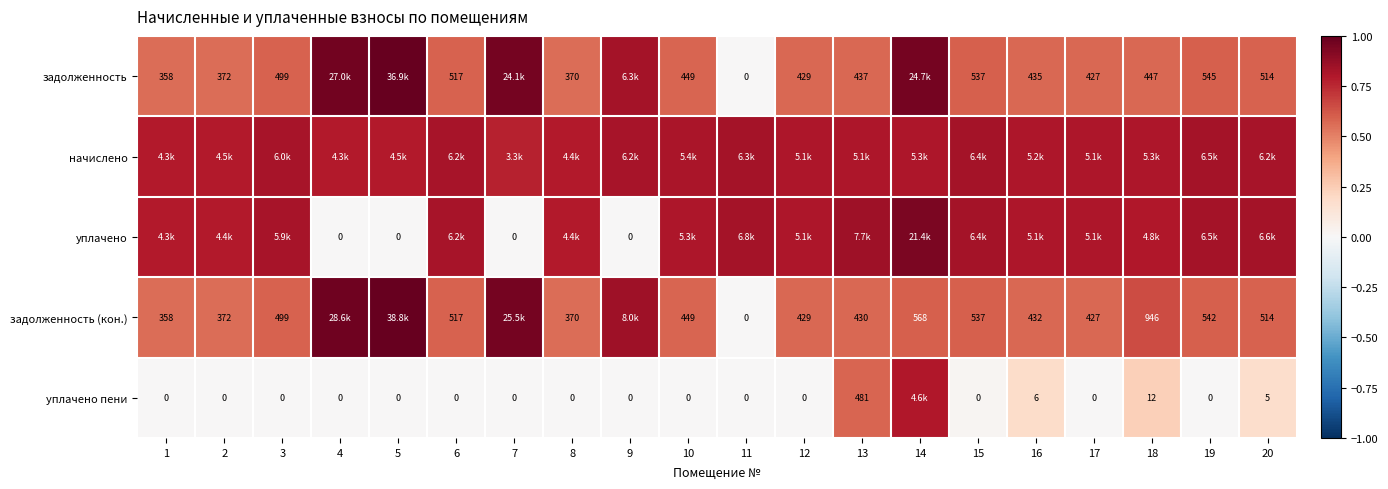

Is the value of уплачено пени at 13 greater than the value of начислено at 7?

No